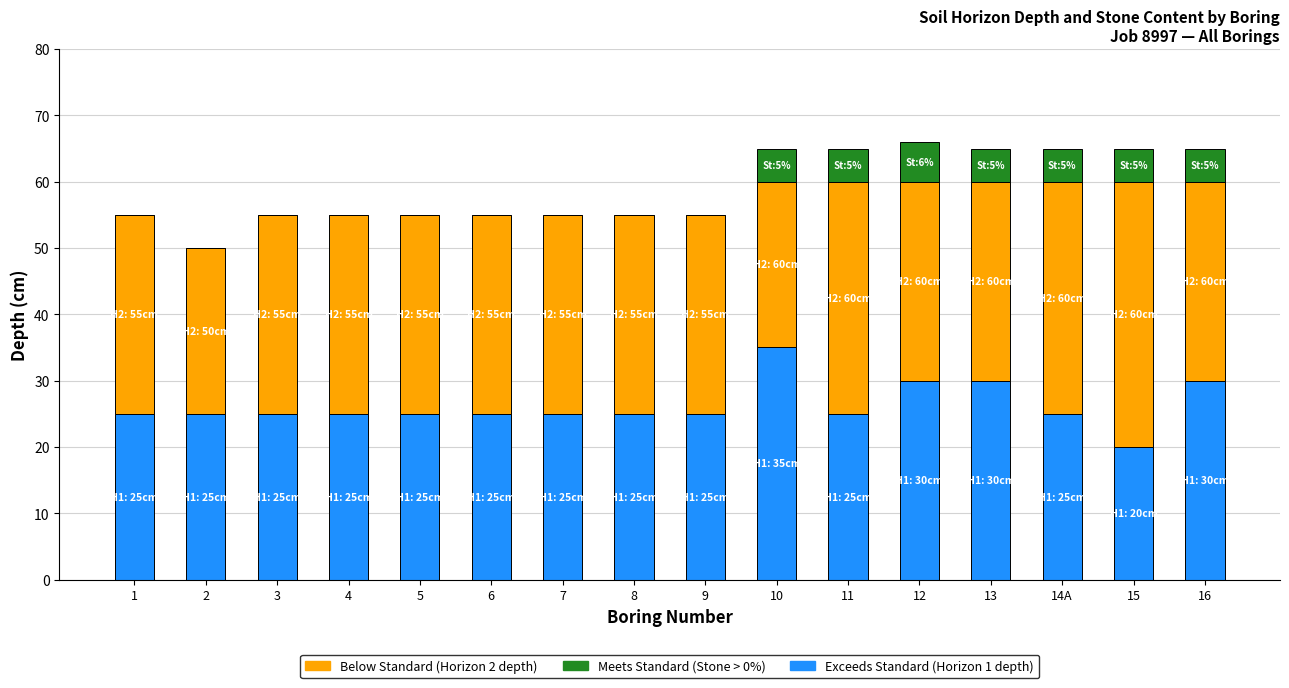

What is the total value across all series at 13?

65